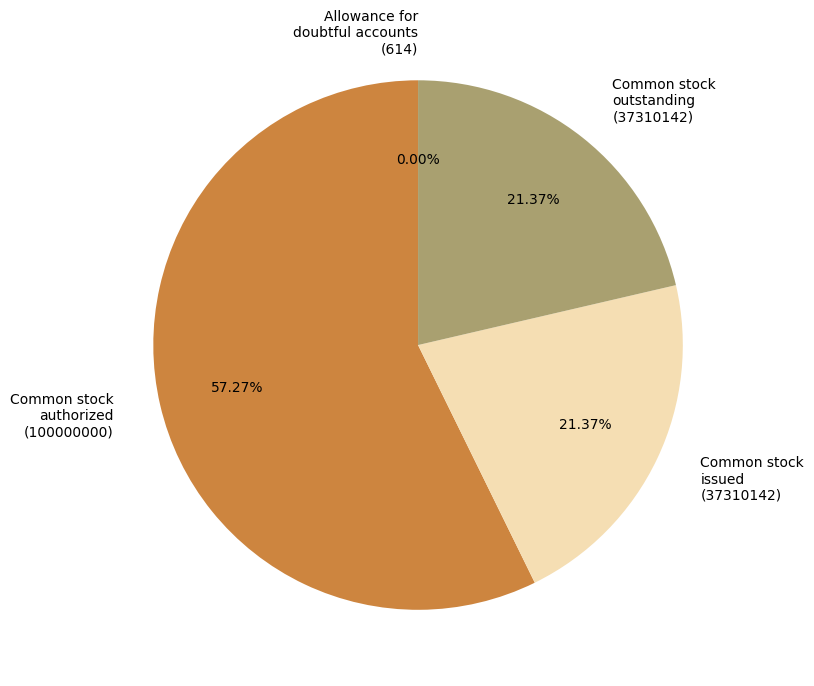

Does any single category account for the majority?

Yes